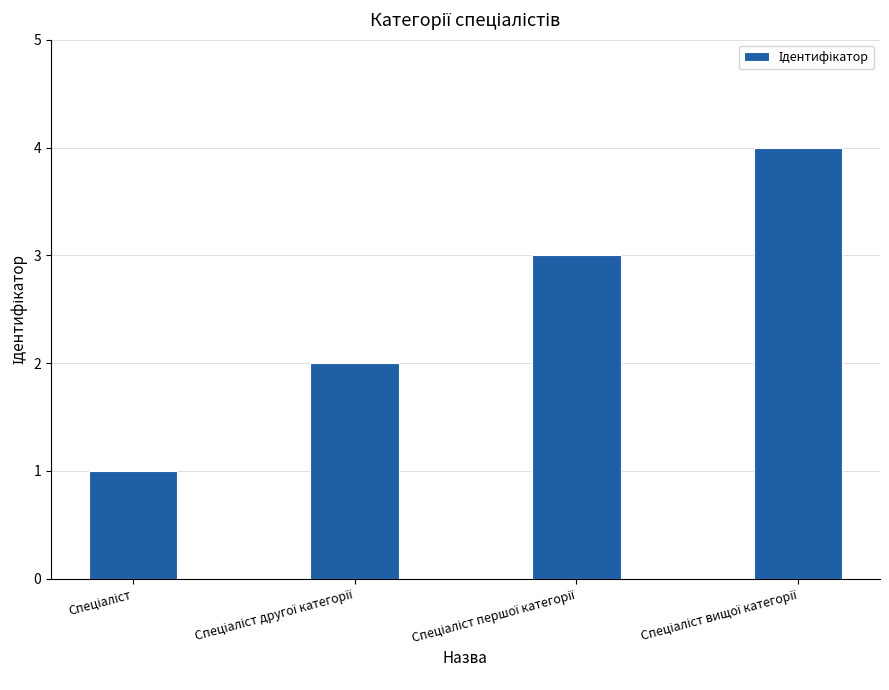

How many values are between 2 and 4?

3